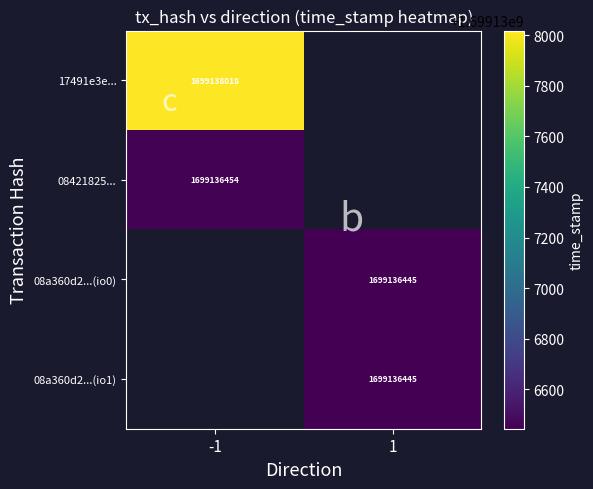

Is the value of 17491e3ecd999786751ec241ff6ce9be9432857 at 1 greater than the value of 08a360d2c8983a896d091b9801d499ba2bb67d1_io1 at 1?

No